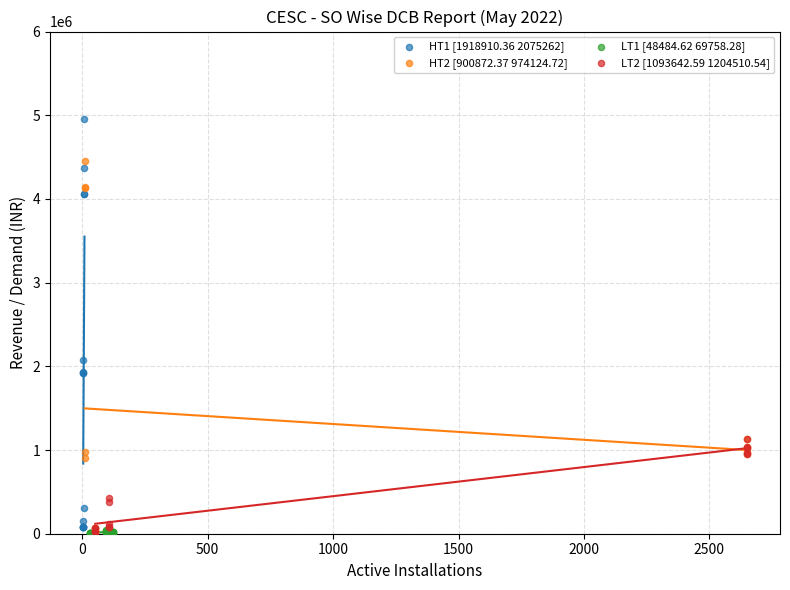

Which series reaches the maximum Y coordinate?

HT1 [1918910.36 2075262]